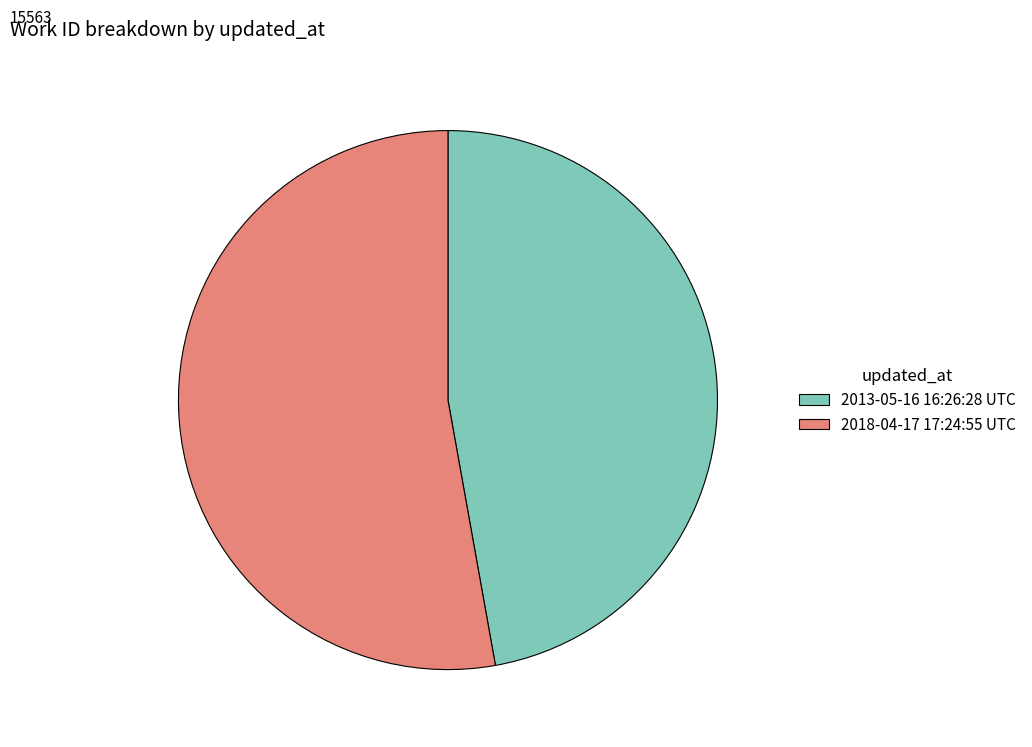

The 2018-04-17 17:24:55 UTC slice represents 42% of the pie. True or false?

False